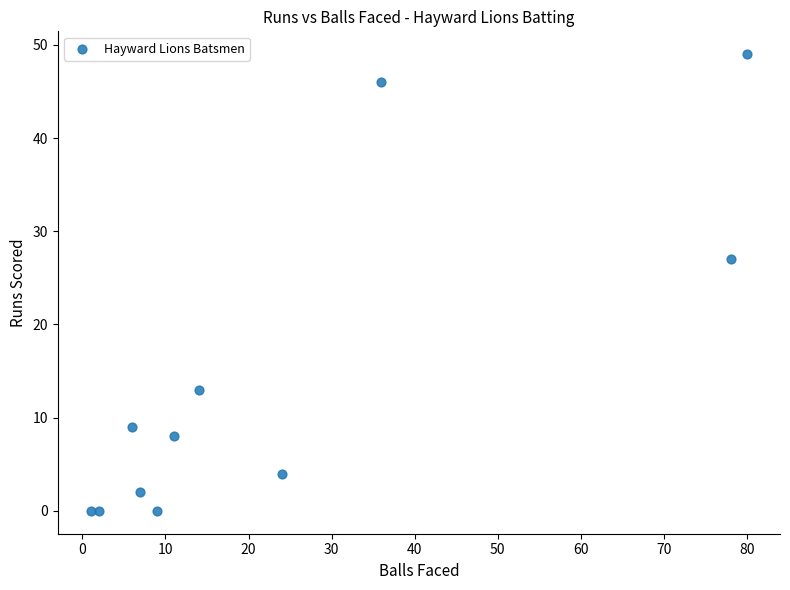

What is the range of Y values (max minus min)?

49